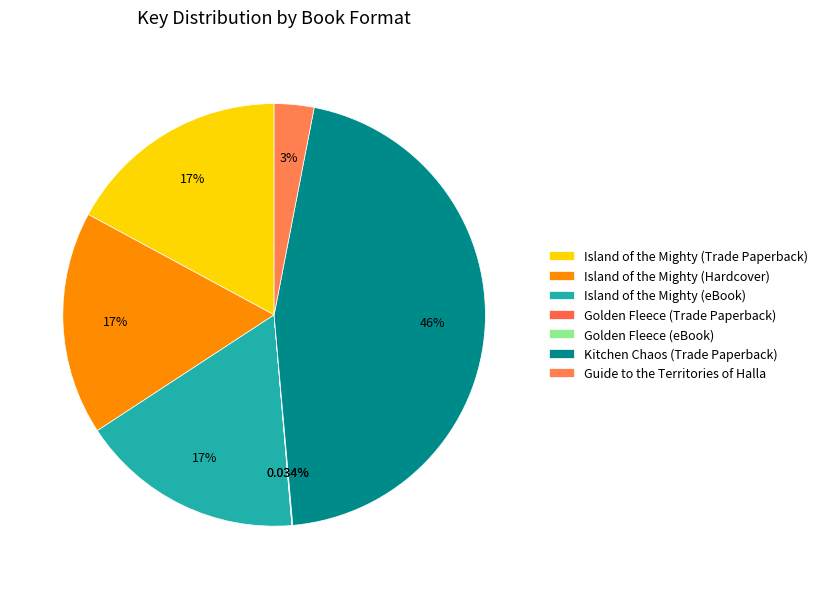

What is the change in value from Island of the Mighty (eBook) to Kitchen Chaos (Trade Paperback)?

+257749364